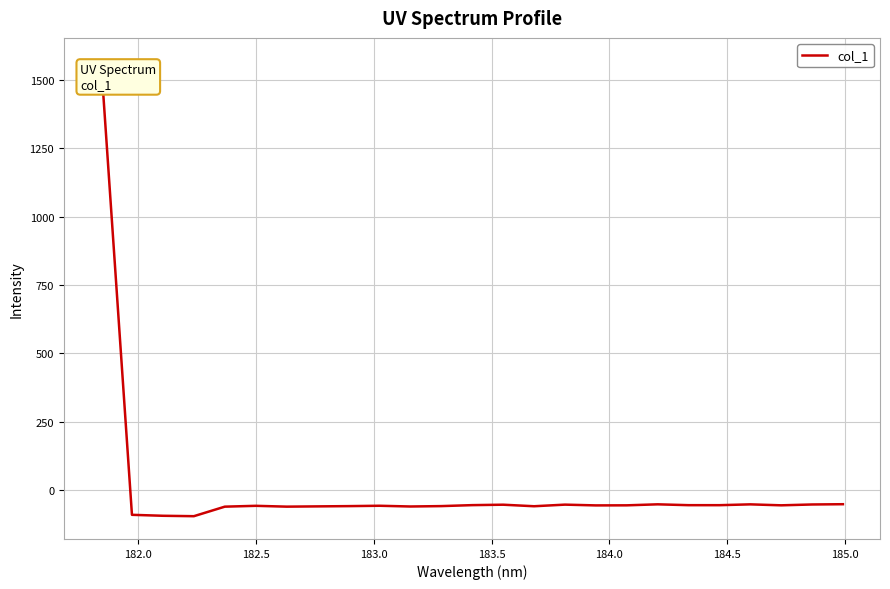

What is the average value?

3.7